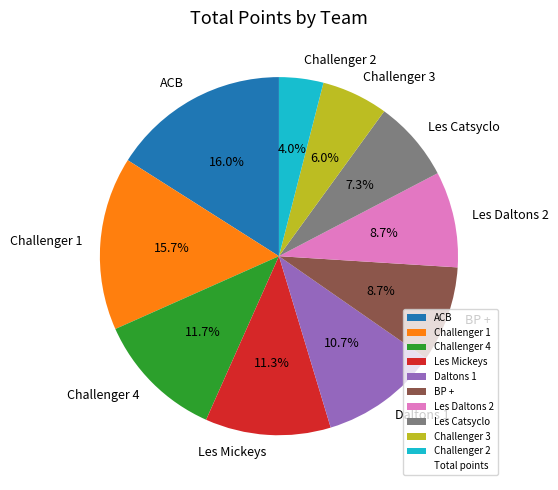

Is there any slice that represents more than half of the pie?

No